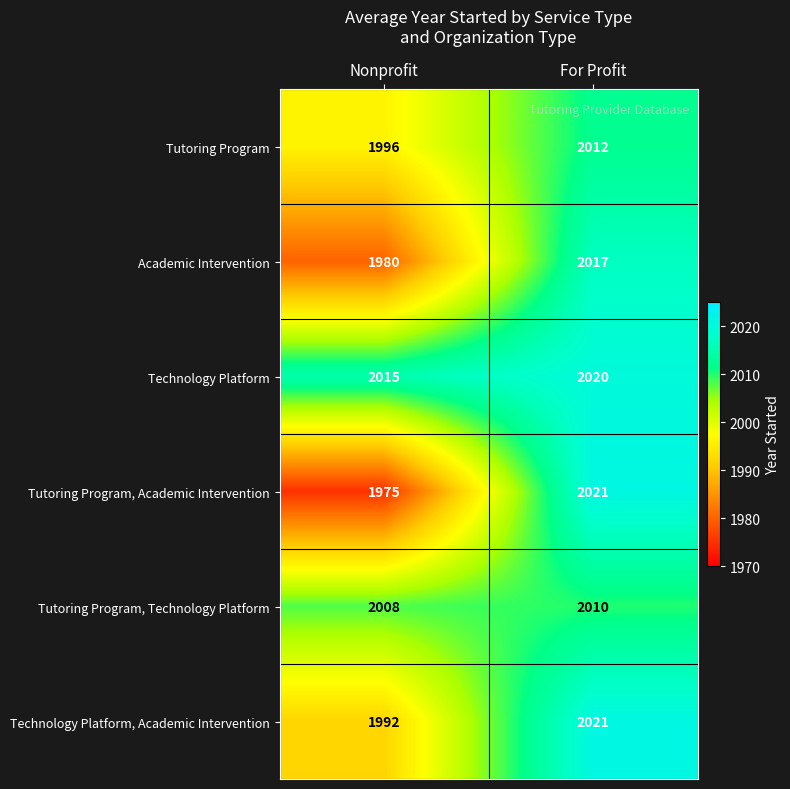

At Nonprofit, list the series in order from largest to smallest.

Technology Platform, Tutoring Program, Technology Platform, Tutoring Program, Technology Platform, Academic Intervention, Academic Intervention, Tutoring Program, Academic Intervention